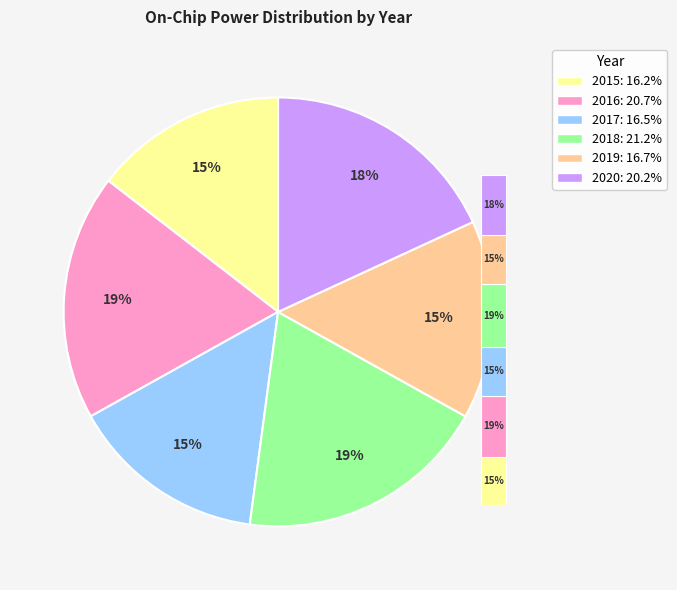

To the nearest percent, what portion does 2017 represent?

15%